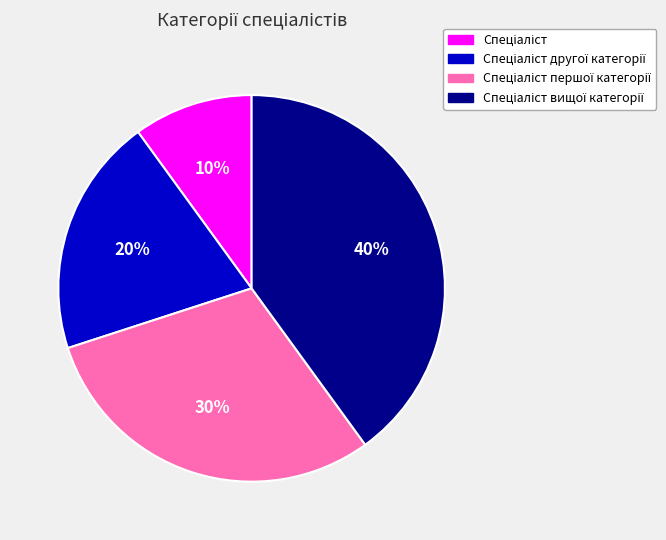

To the nearest percent, what is the difference between the largest and smallest slice percentages?

30%